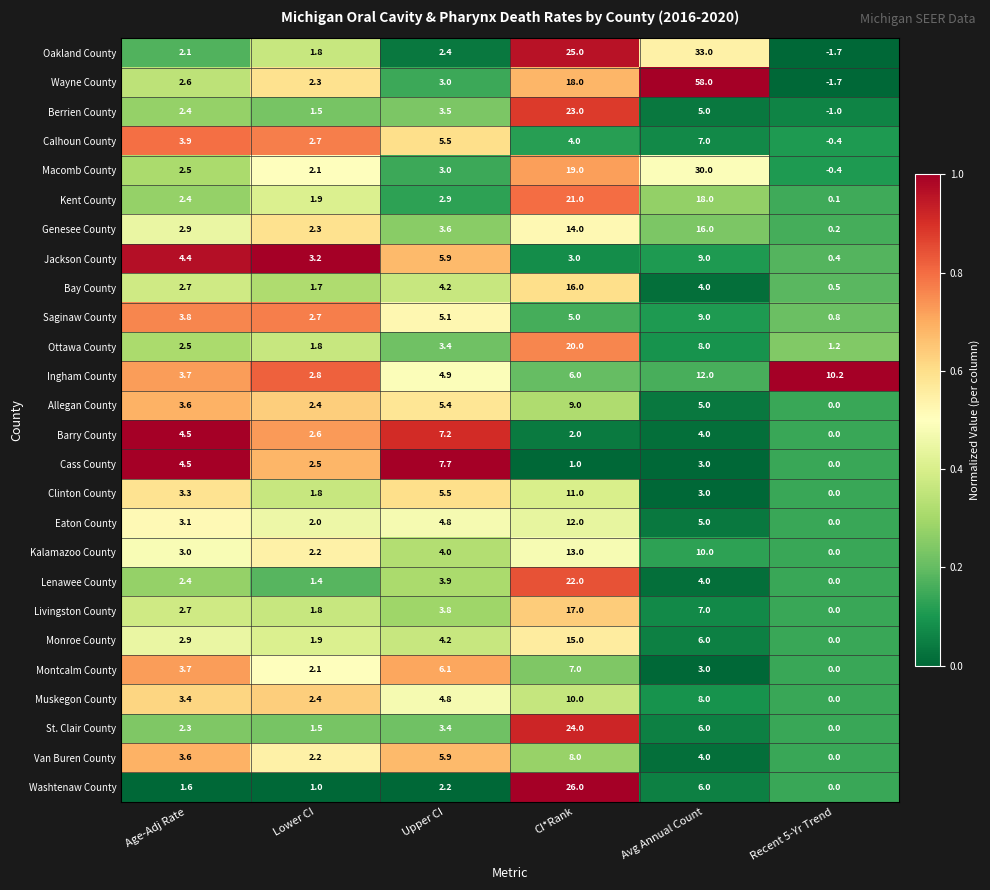

Is the value of Van Buren County at Recent 5-Yr Trend greater than the value of Monroe County at Age-Adj Rate?

No